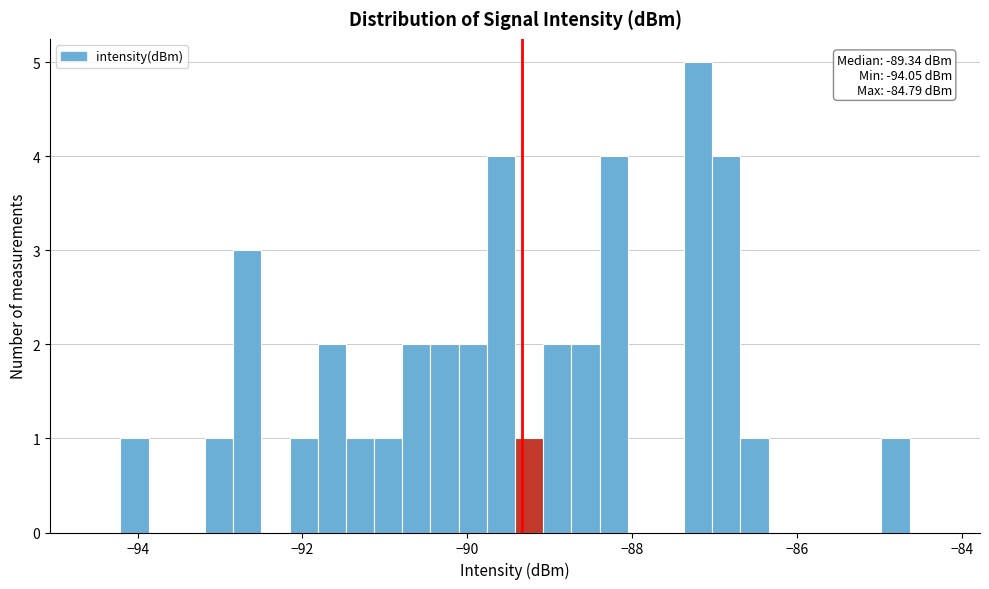

Around what value on the x-axis is the tallest bar? Give the approximate position of its centre, as read against the axis.

-87.2